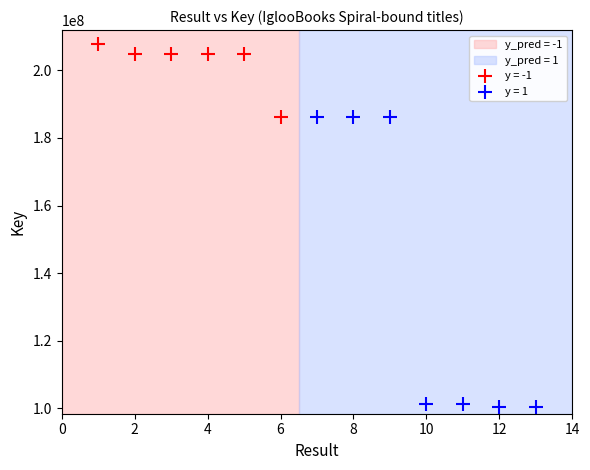

Which series contains the lowest Y value?

y = 1